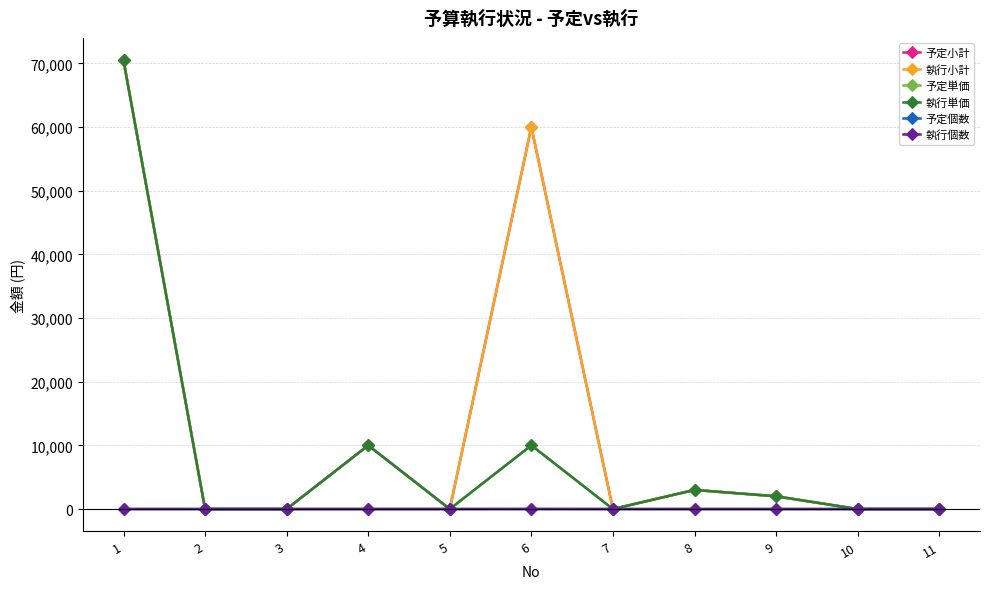

Is this an area chart (filled region under the line)?

No